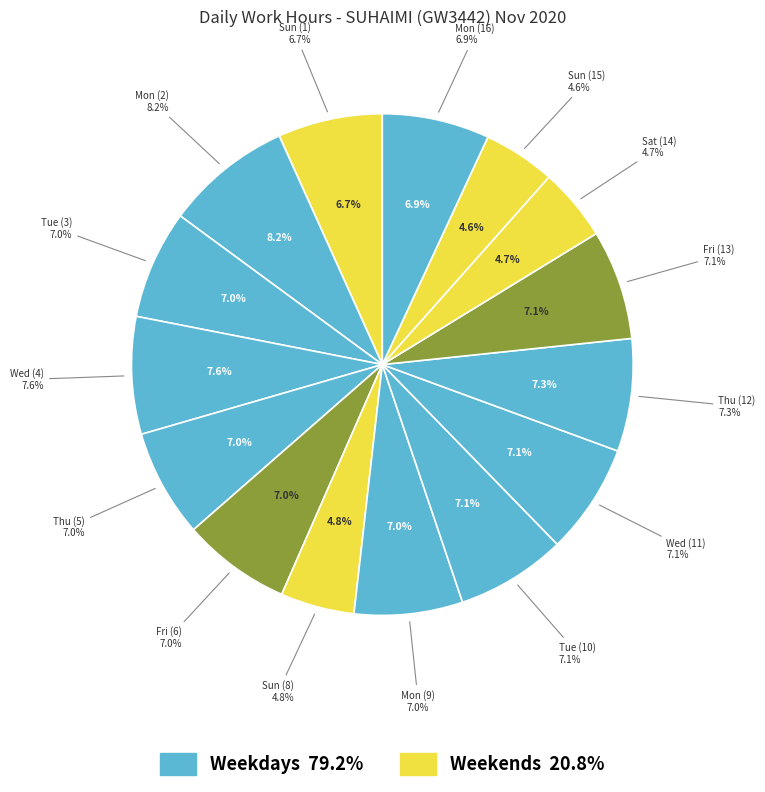

Which has a higher value, Sun (1) or Fri (6)?

Fri (6)